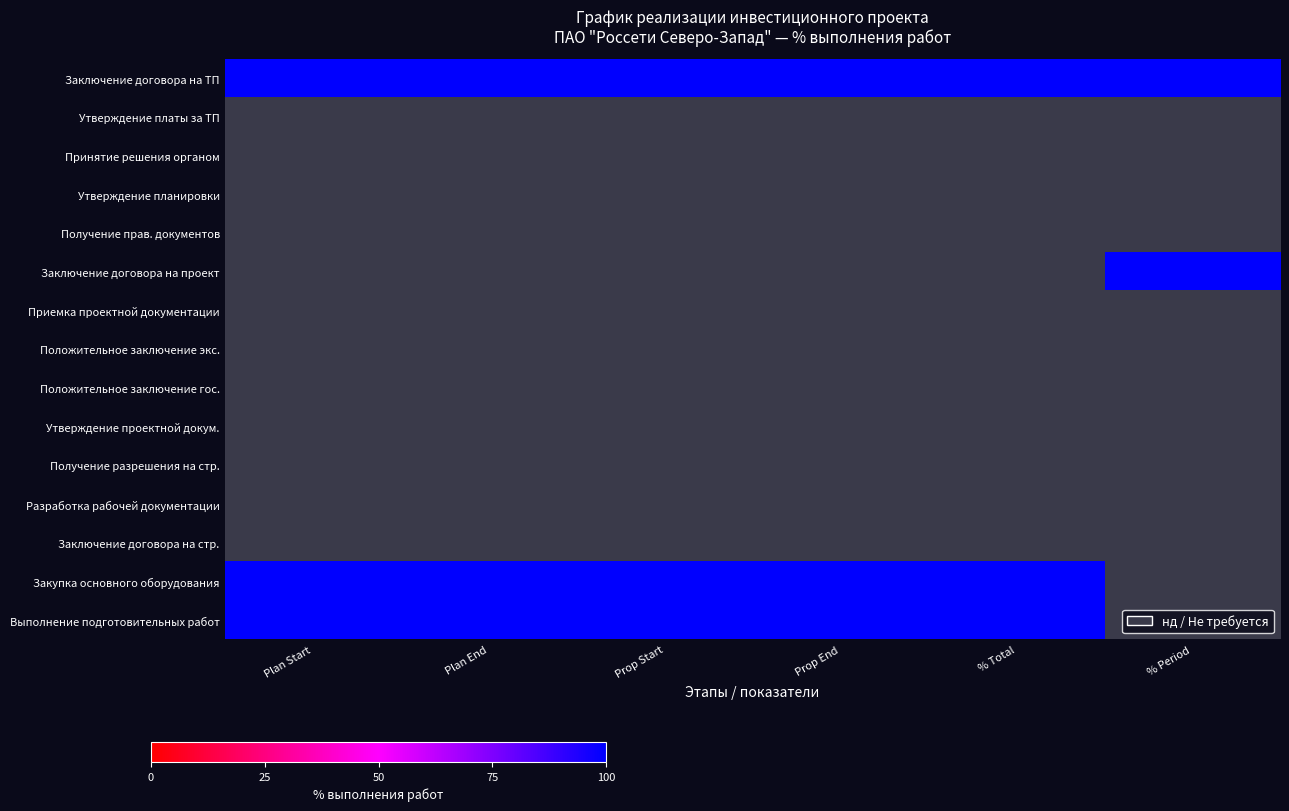

List the labels in order of Получение прав. документов value, largest first.

Plan Start, Plan End, Prop Start, Prop End, % Total, % Period